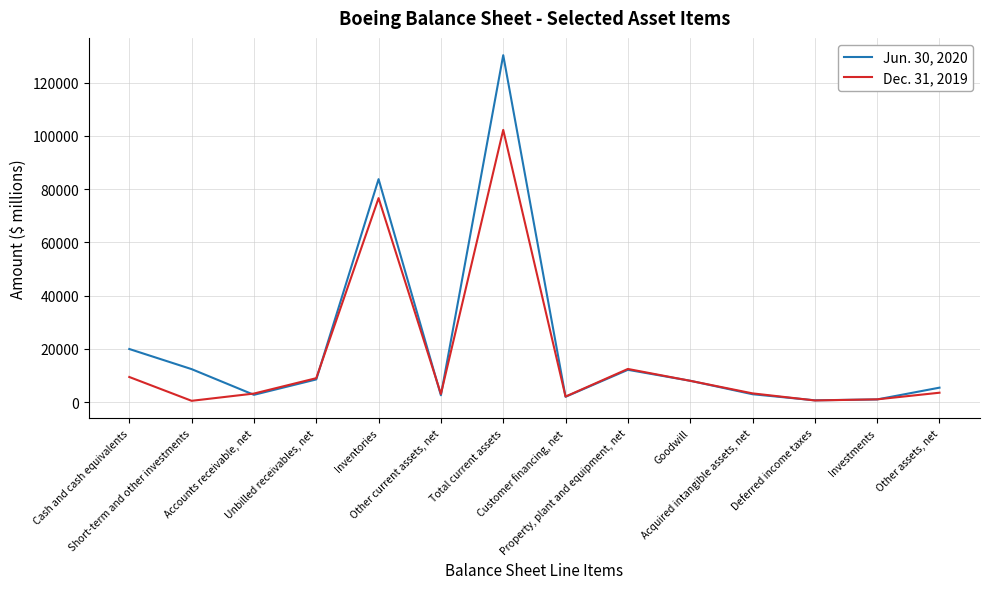

Rank the series by their average value, from highest to lowest.

Jun. 30, 2020, Dec. 31, 2019